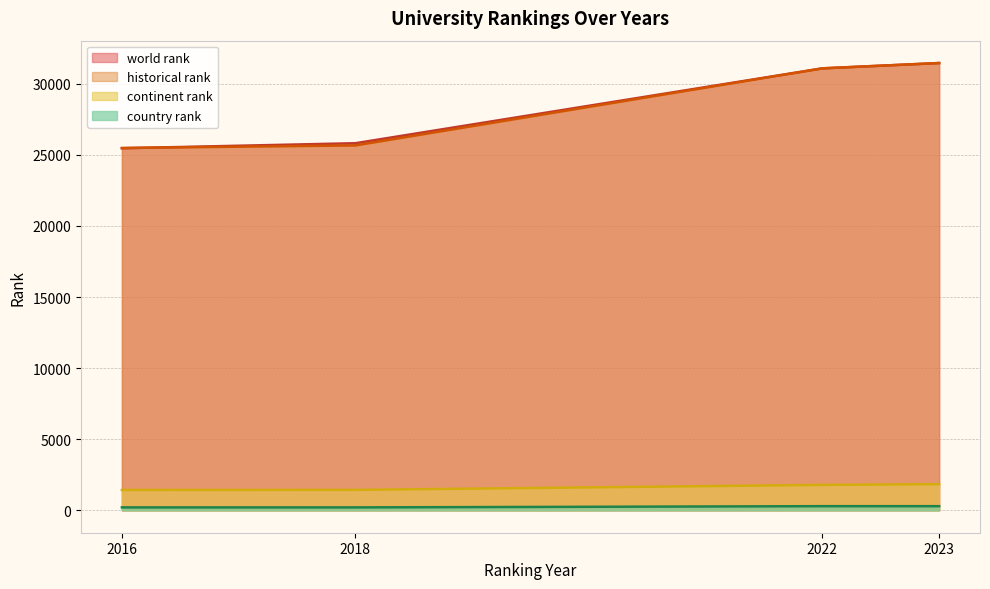

At which label does world rank first exceed 25815?

2022